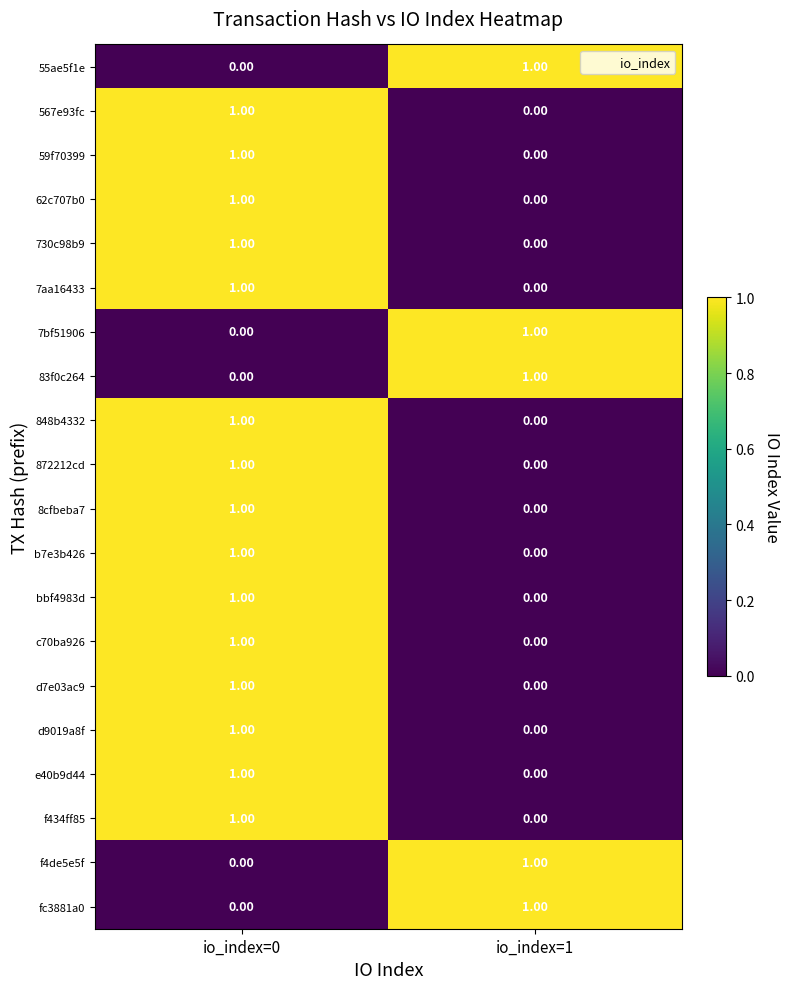

How many data points in d9019a8f are less than 1?

1